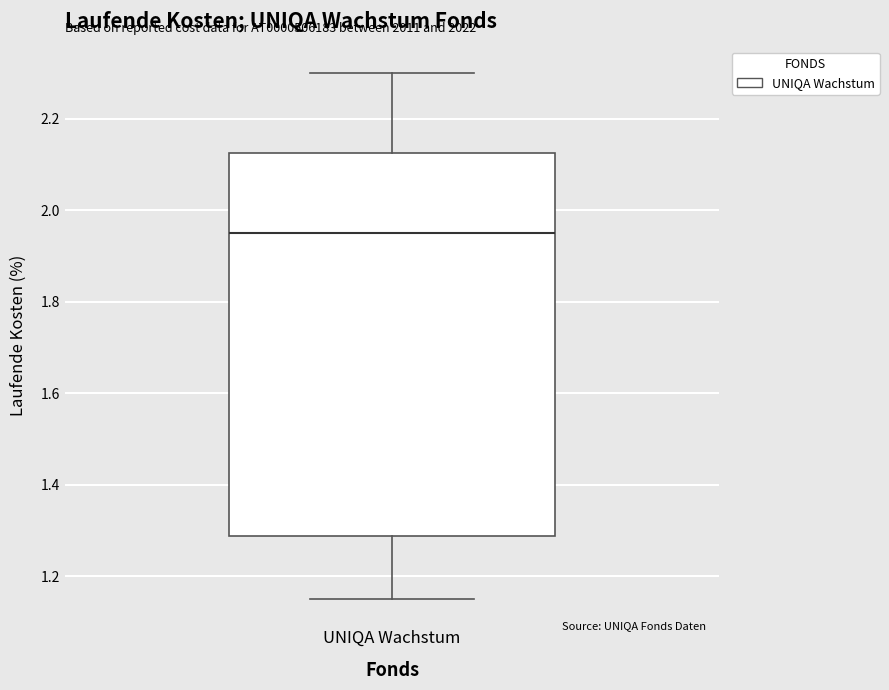

Transcribe this box plot: give where the median line is, the range the box spans, and where the two whiskers end, as read against the y-axis. The values are not printed on the chart, so give them approximately, as read against the axis.

median 1.96, box 1.28 to 2.12, whiskers 1.16 to 2.30